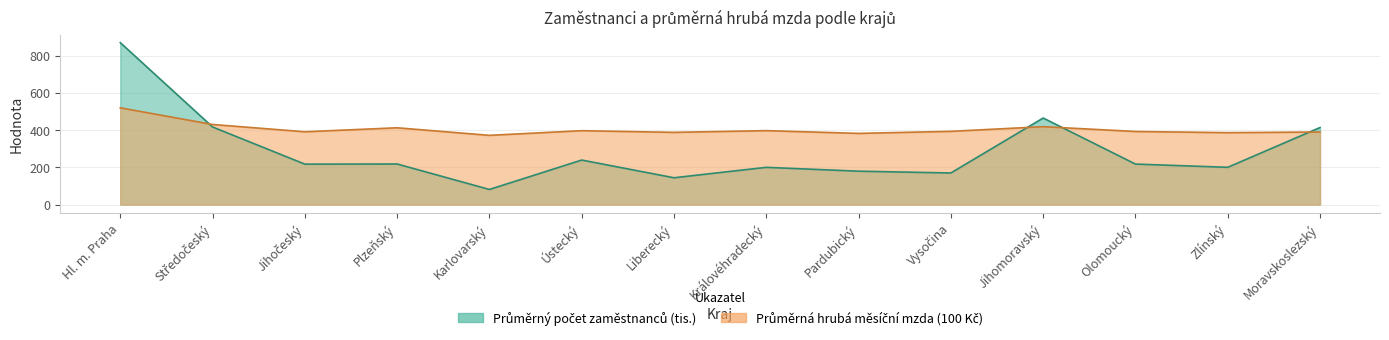

Reading left to right, transcribe all the data shown in this chart.

Průměrný počet zaměstnanců (tis.): 869.3	416.6	217.0	217.8	81.1	239.0	143.9	199.9	179.2	169.6	464.6	217.4	200.0	413.6
Průměrná hrubá měsíční mzda (Kč): 519.2	429.9	390.8	412.2	371.6	396.6	387.7	396.9	382.1	393.1	418.1	392.3	386.0	389.6